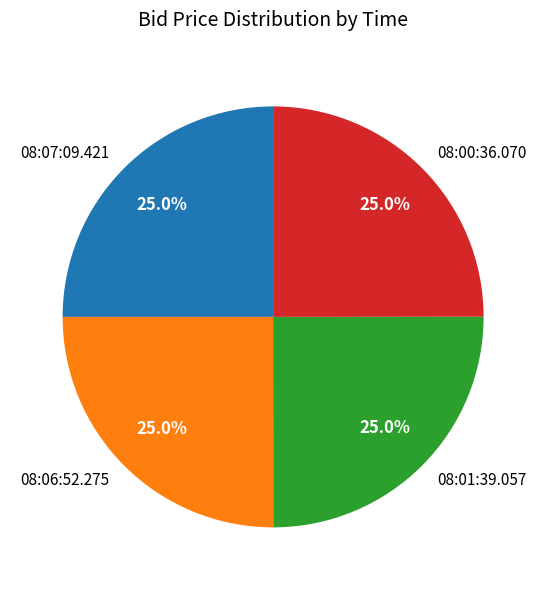

What percentage is the 08:01:39.057 slice, to the nearest percent?

25%